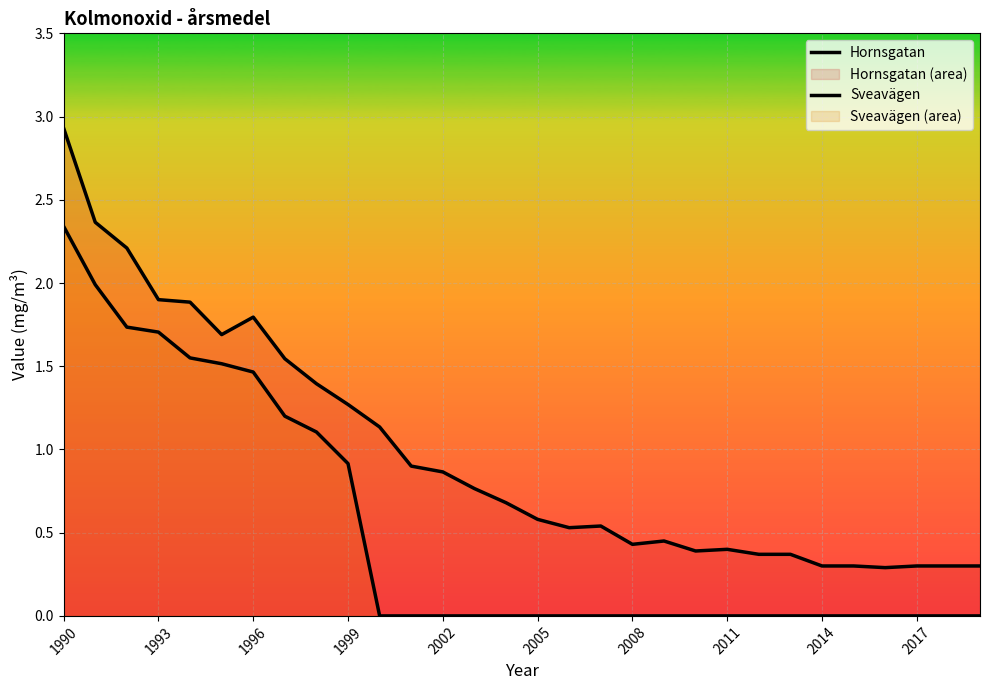

Does the chart display data point markers on the line(s)?

No